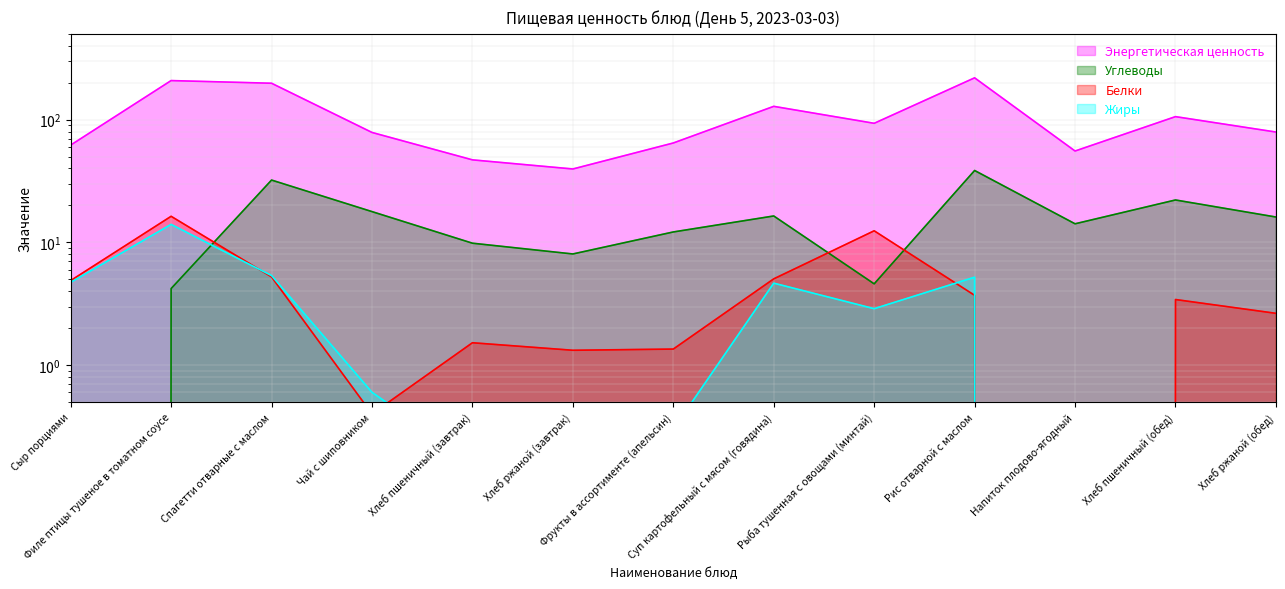

What are all the series names shown in the legend?

Белки, Жиры, Углеводы, Энергетическая ценность